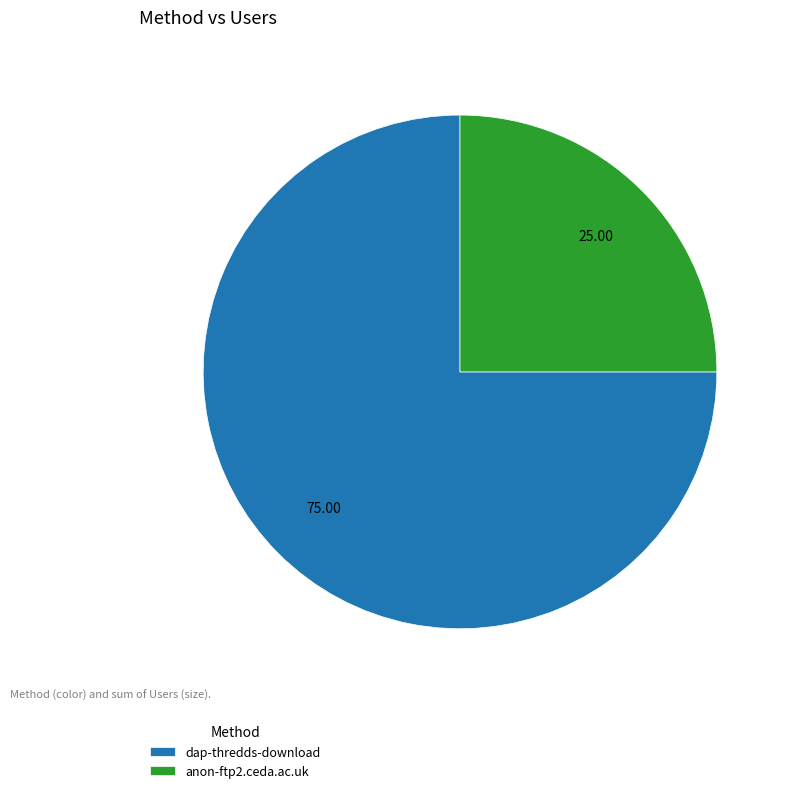

Is anon-ftp2.ceda.ac.uk the majority of the pie?

No